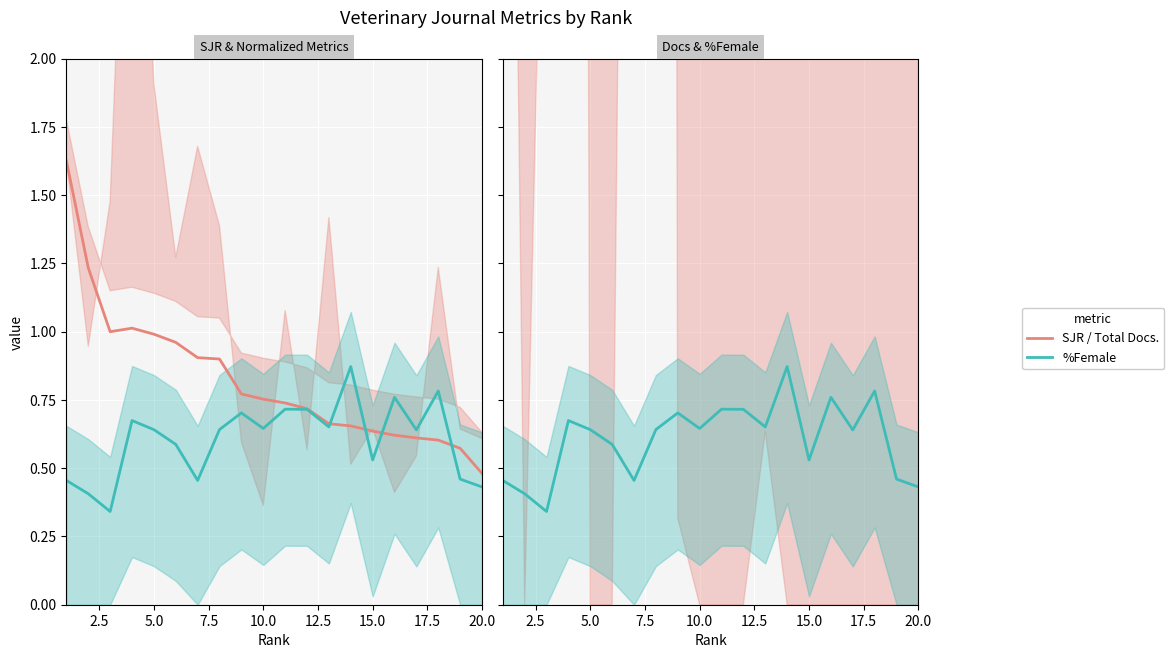

What is the sum of all SJR values?

16.5